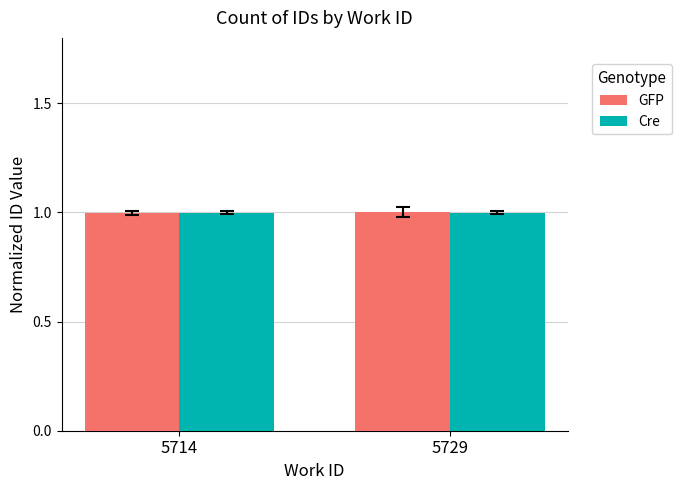

What is the average value of the GFP series?

1.0